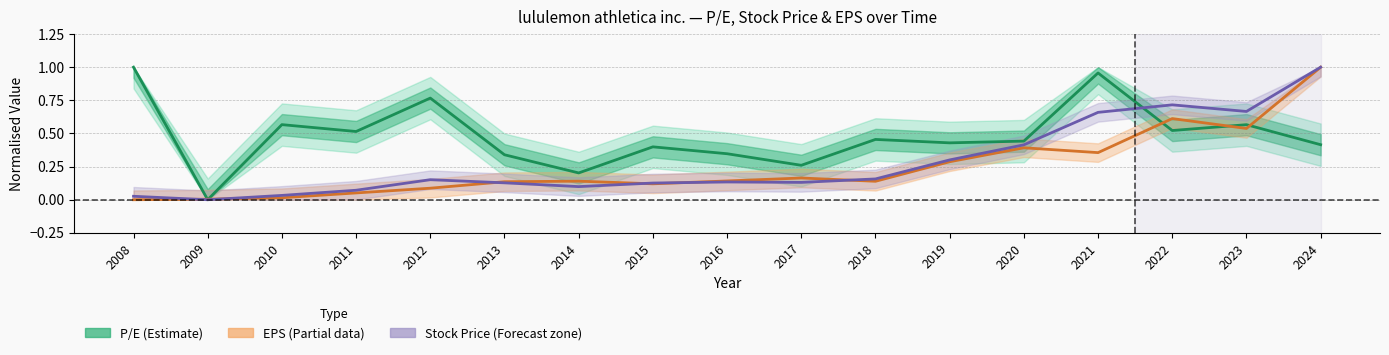

Read the Stock Price (norm.) value at 2014.

0.1